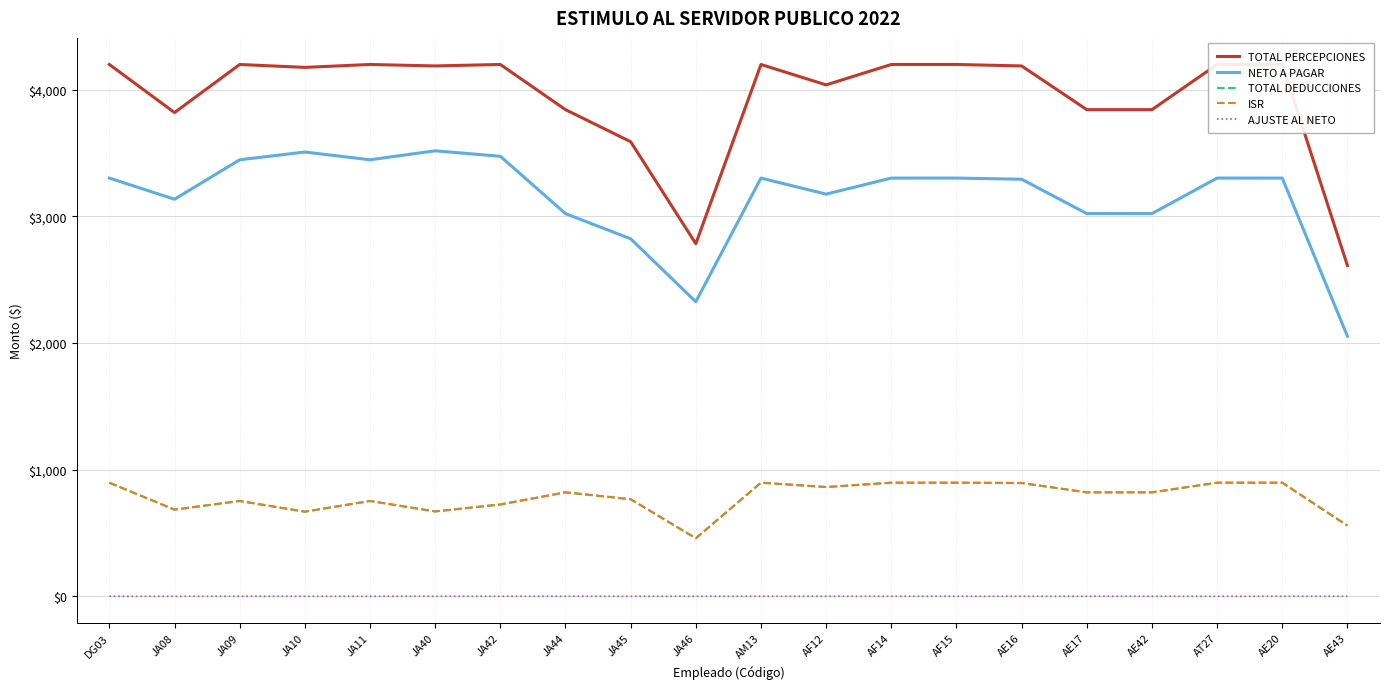

What is the difference between the highest and lowest values at JA40?

4188.4